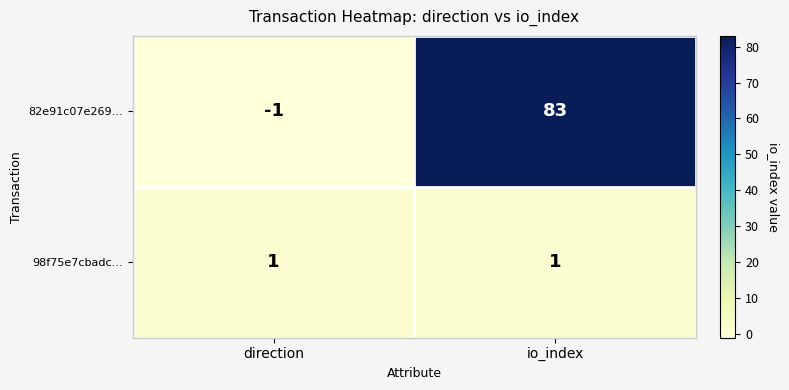

How many data points does each series have?

2